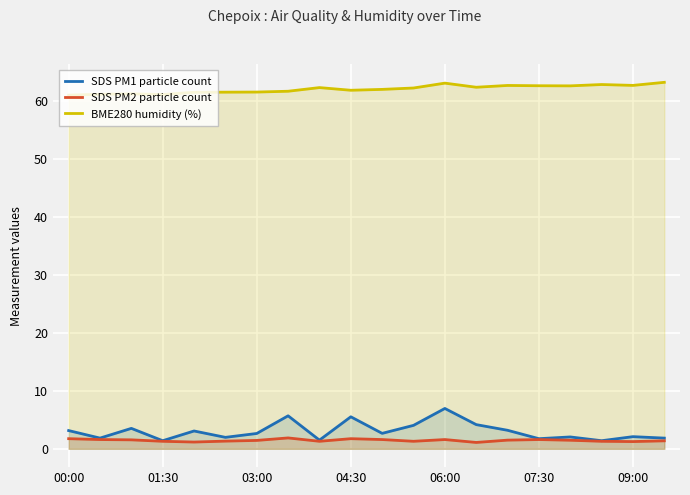

Which series has the widest spread of values?

SDS PM1 particle count